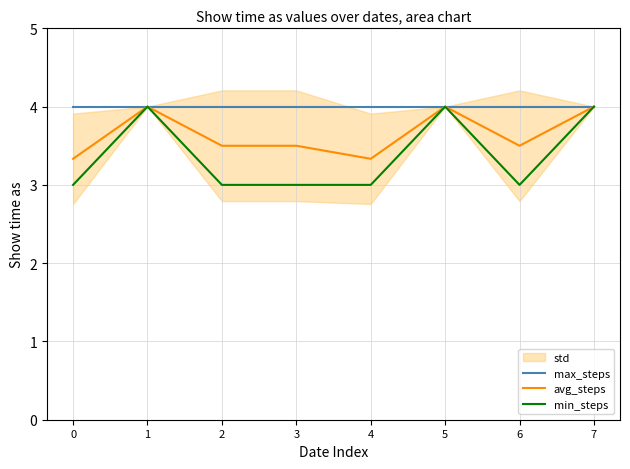

True or false: min_steps has more than 0 interior local peaks.

True